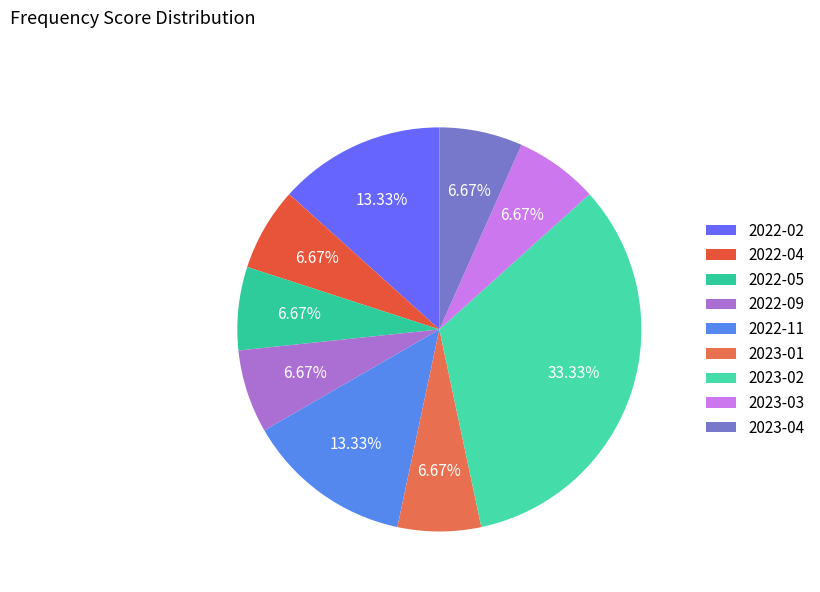

How many slices are in this pie chart?

9